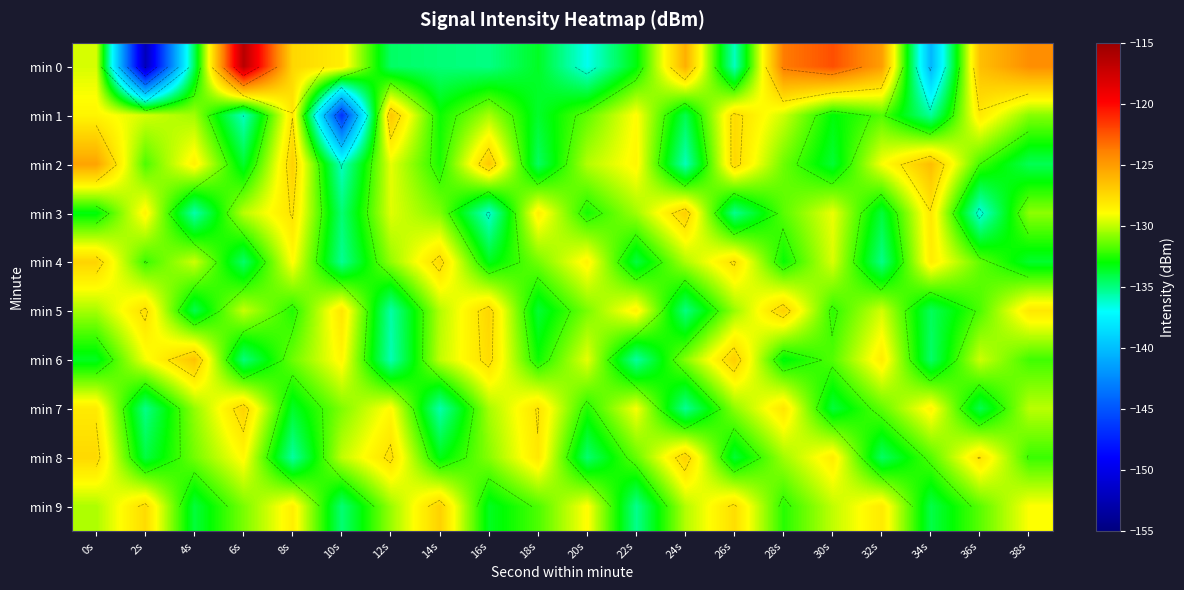

Which category has the lowest value across all series?

2s